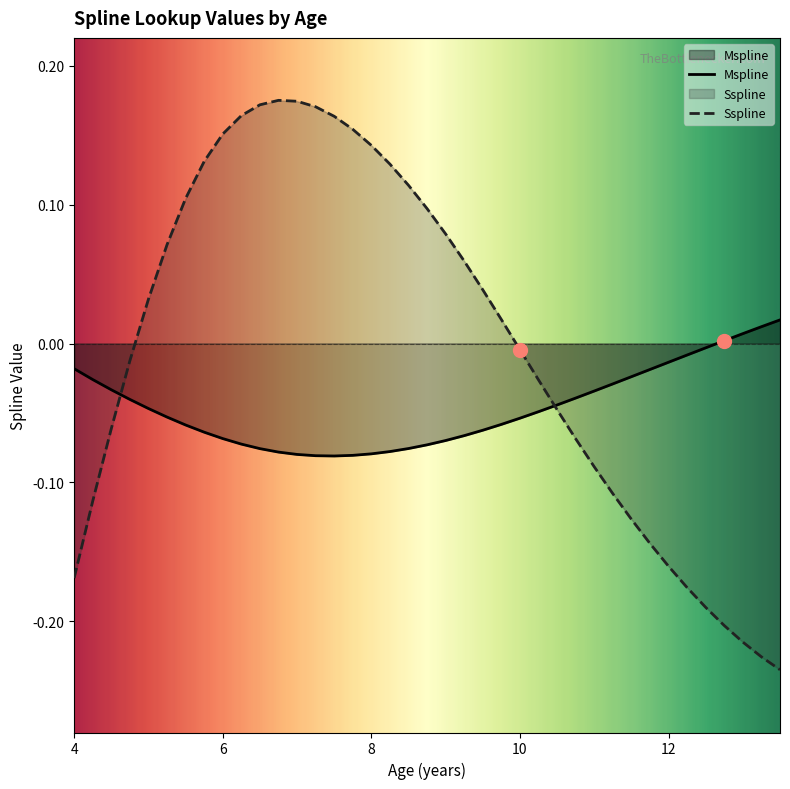

Which series has the largest Y range (max minus min)?

Sspline